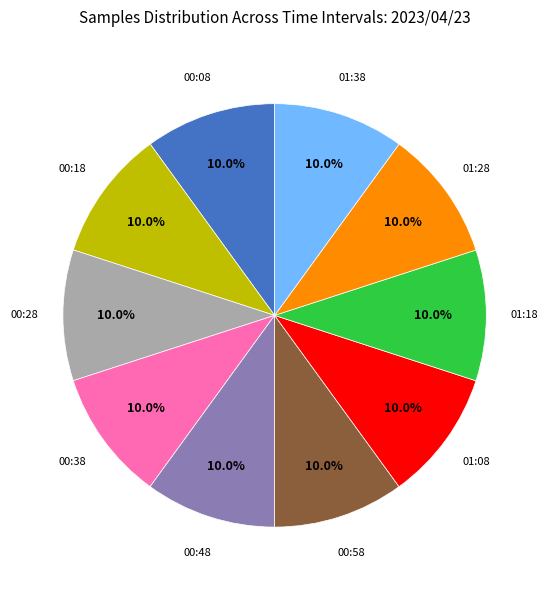

Is there a majority slice in this chart?

No